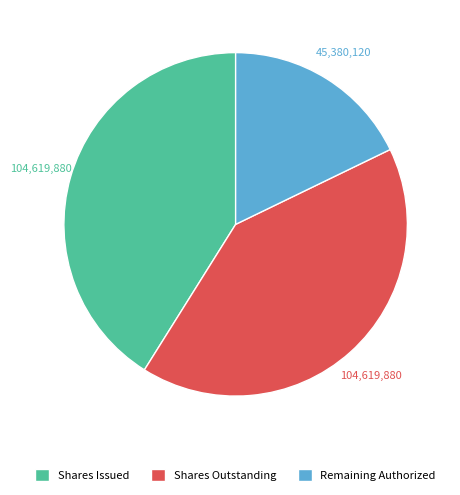

Between Shares Issued and Remaining Authorized, which is larger?

Shares Issued